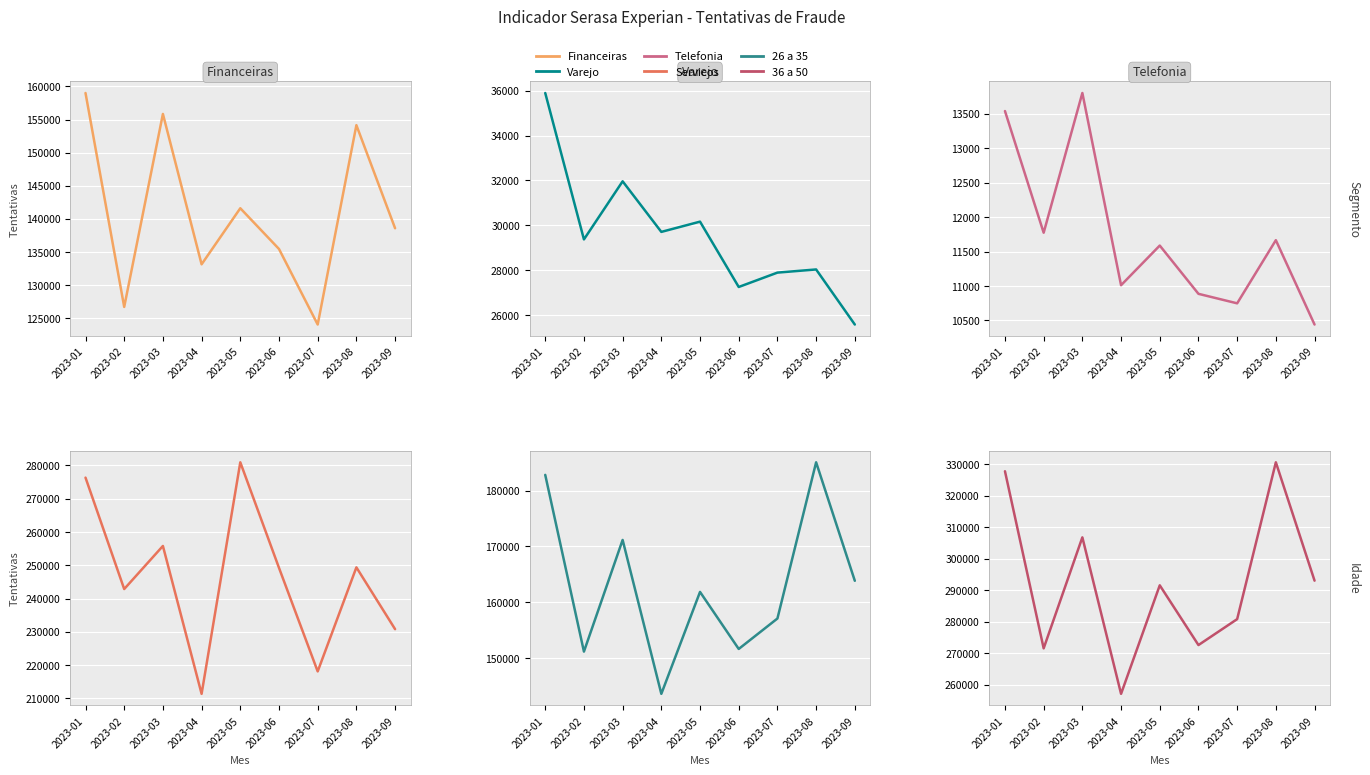

True or false: 36 a 50 has a value of 474721 at 2023-08.

False